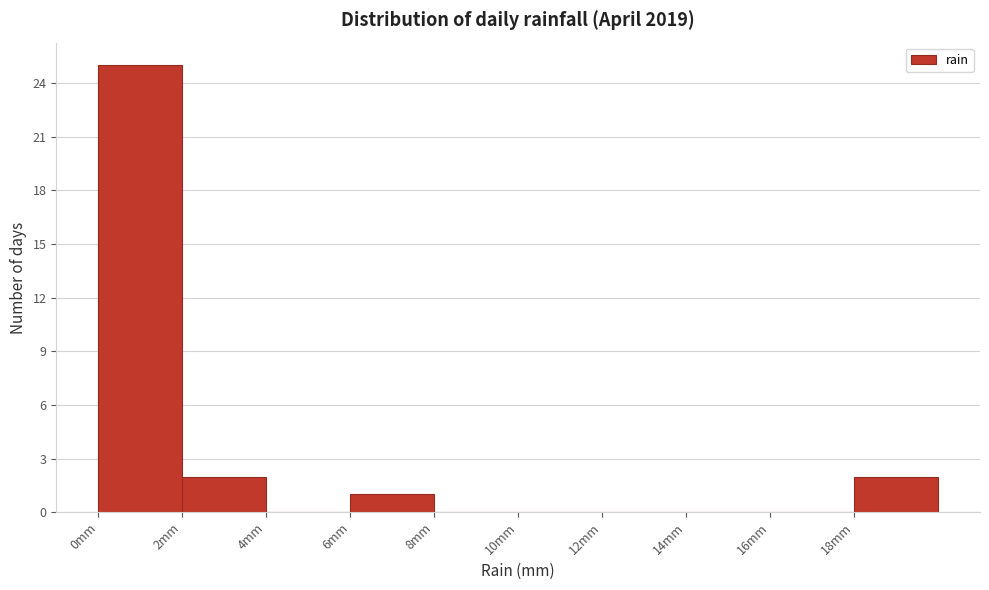

Reading left to right, transcribe this chart: for each bar, give the range it covers on the x-axis and its height. The values are not printed on the chart, so give them approximately, as read against the axis.

0 to 2: 25
2 to 4: 2
4 to 6: 0
6 to 8: 1
8 to 10: 0
10 to 12: 0
12 to 14: 0
14 to 16: 0
16 to 18: 0
18 to 20: 2